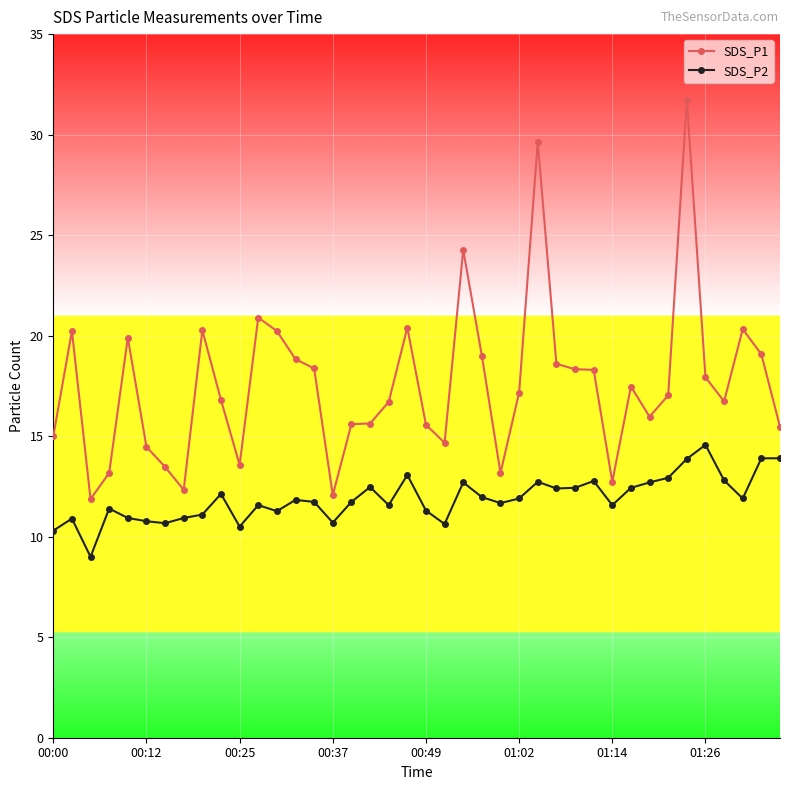

Which series has the largest total across all categories?

SDS_P1